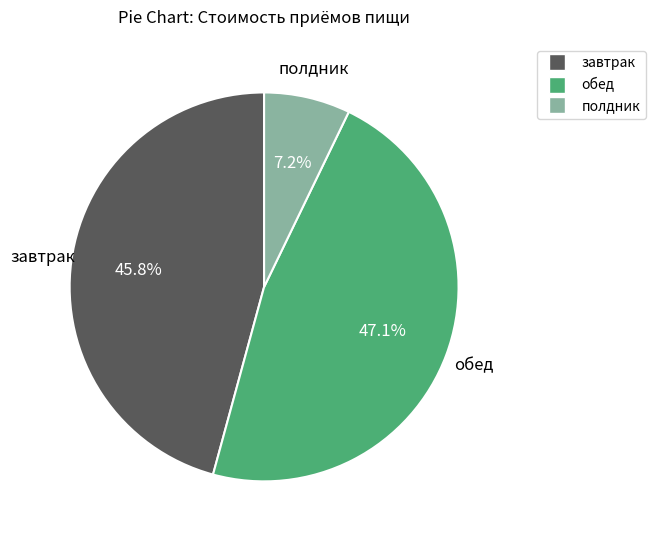

To the nearest percent, what is the average slice percentage?

33%